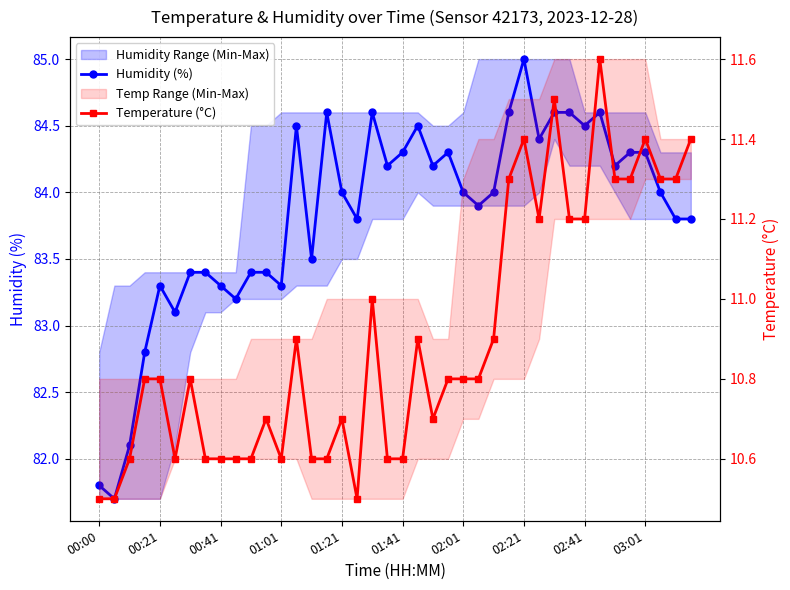

Is it true that Humidity (%) equals 111.8 at 19?

False